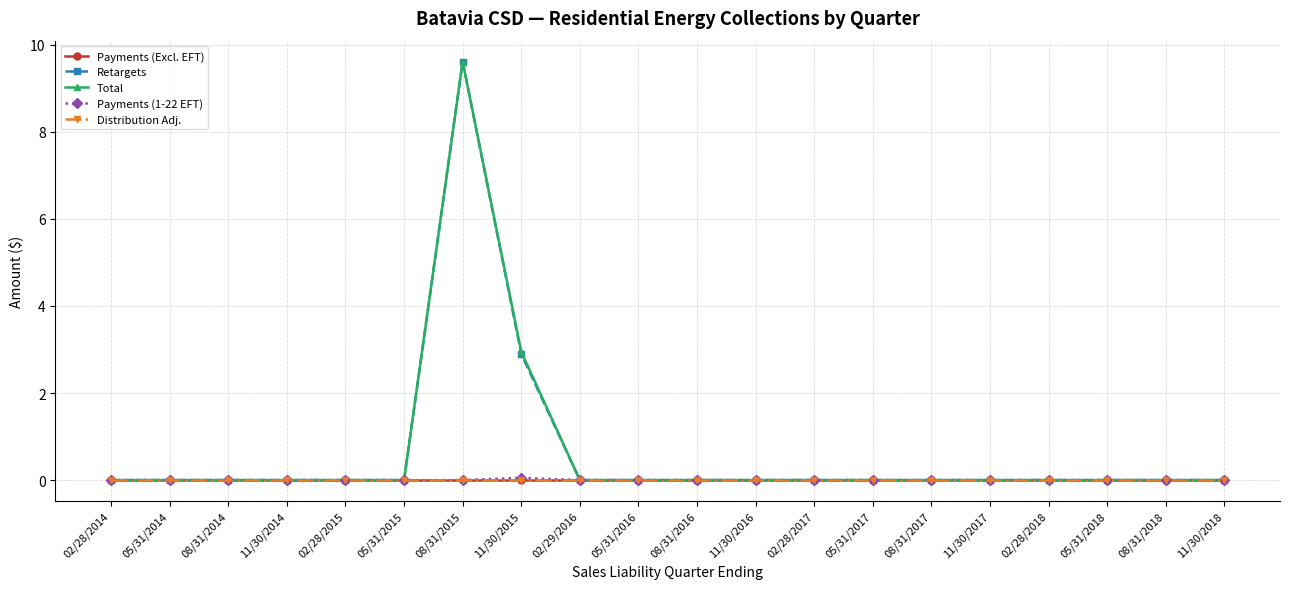

Reading left to right, transcribe all the data shown in this chart.

Payments (Excl. EFT): 0.0	0.0	0.0	0.0	0.0	0.0	0.0	0.0	0.0	0.0	0.0	0.0	0.0	0.0	0.0	0.0	0.0	0.0	0.0	0.0
Retargets: 0.0	0.0	0.0	0.0	0.0	0.0	9.6	2.9	0.0	0.0	0.0	0.0	0.0	0.0	0.0	0.0	0.0	0.0	0.0	0.0
Total: 0.0	0.0	0.0	0.0	0.0	0.0	9.6	3.0	0.0	0.0	0.0	0.0	0.0	0.0	0.0	0.0	0.0	0.0	0.0	0.0
Payments (1-22 EFT): 0.0	0.0	0.0	0.0	0.0	0.0	0.0	0.1	0.0	0.0	0.0	0.0	0.0	0.0	0.0	0.0	0.0	0.0	0.0	0.0
Distribution Adj.: 0.0	0.0	0.0	0.0	0.0	0.0	0.0	0.0	0.0	0.0	0.0	0.0	0.0	0.0	0.0	0.0	0.0	0.0	0.0	0.0